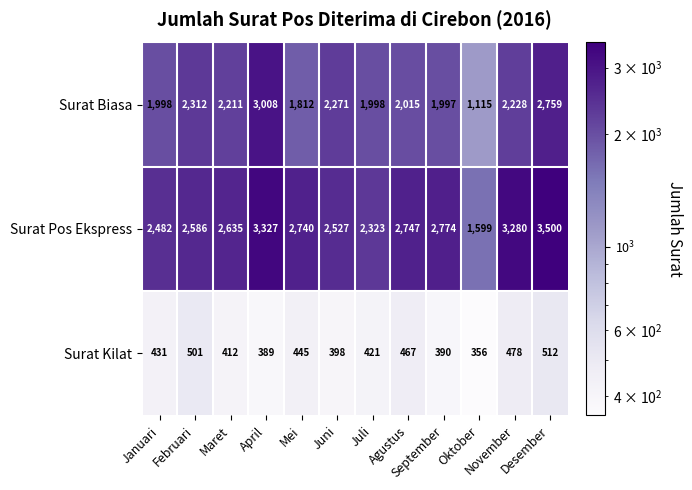

What is the average value of the Surat Kilat series?

433